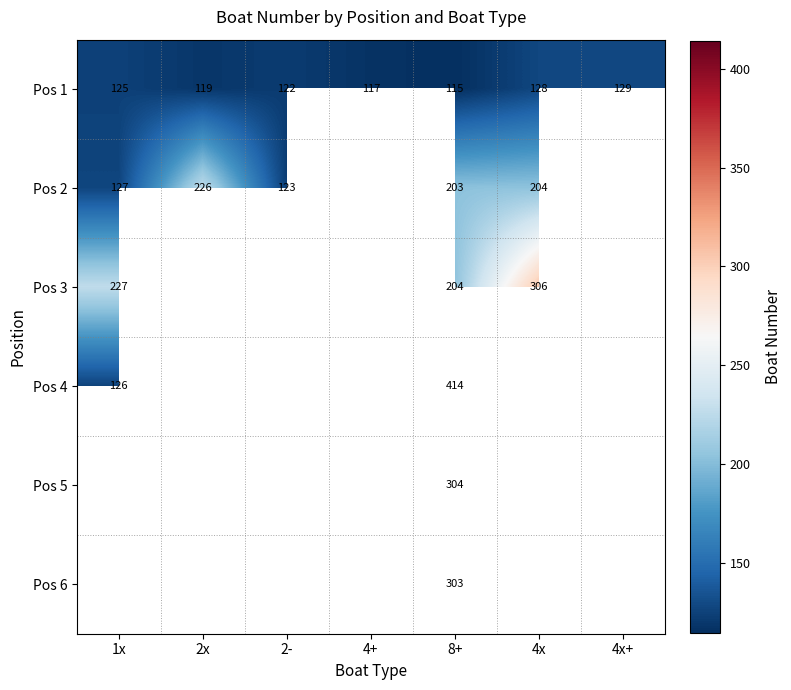

The Pos 2 series shows 127 at 8+. True or false?

False